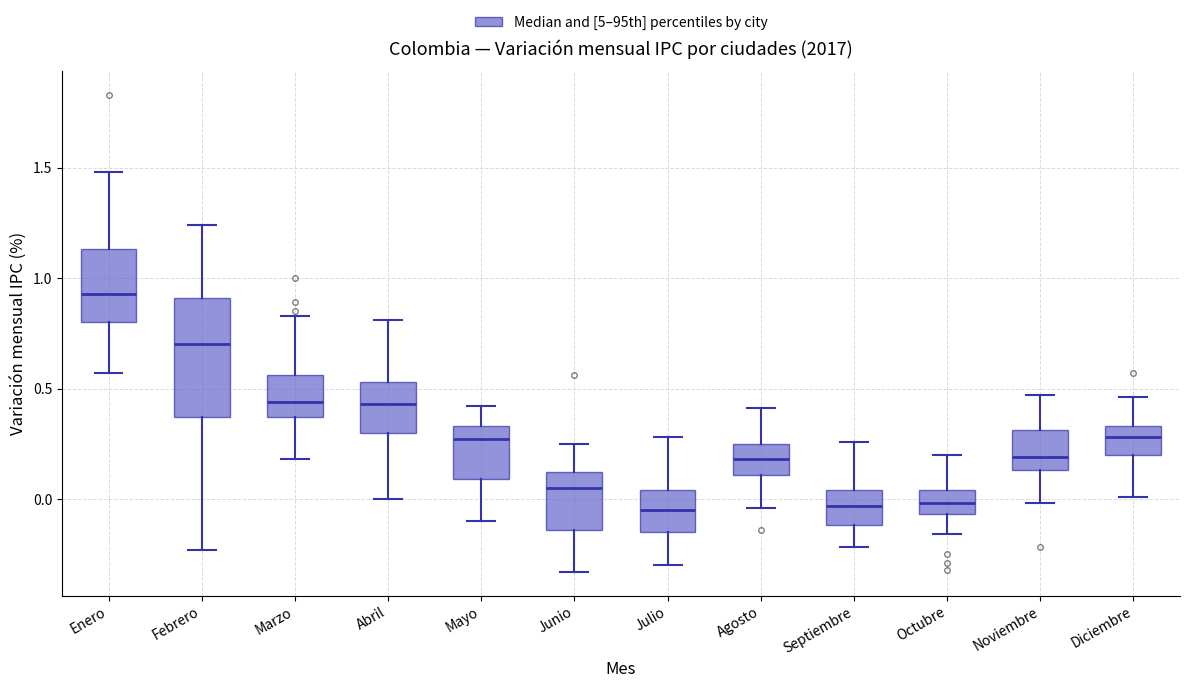

Reading left to right, read every box against the y-axis: the position of its median line, the range the box covers, and the ends of its whiskers. The values are not printed on the chart, so give them approximately, as read against the axis.

Enero: median 0.95, box 0.80 to 1.15, whiskers 0.55 to 1.50
Febrero: median 0.70, box 0.35 to 0.90, whiskers -0.25 to 1.25
Marzo: median 0.45, box 0.35 to 0.55, whiskers 0.20 to 0.85
Abril: median 0.45, box 0.30 to 0.55, whiskers 0.00 to 0.80
Mayo: median 0.25, box 0.10 to 0.35, whiskers -0.10 to 0.40
Junio: median 0.05, box -0.15 to 0.10, whiskers -0.35 to 0.25
Julio: median -0.05, box -0.15 to 0.05, whiskers -0.30 to 0.30
Agosto: median 0.20, box 0.10 to 0.25, whiskers -0.05 to 0.40
Septiembre: median -0.05, box -0.10 to 0.05, whiskers -0.20 to 0.25
Octubre: median 0.00, box -0.05 to 0.05, whiskers -0.15 to 0.20
Noviembre: median 0.20, box 0.15 to 0.30, whiskers 0.00 to 0.45
Diciembre: median 0.30, box 0.20 to 0.35, whiskers 0.00 to 0.45